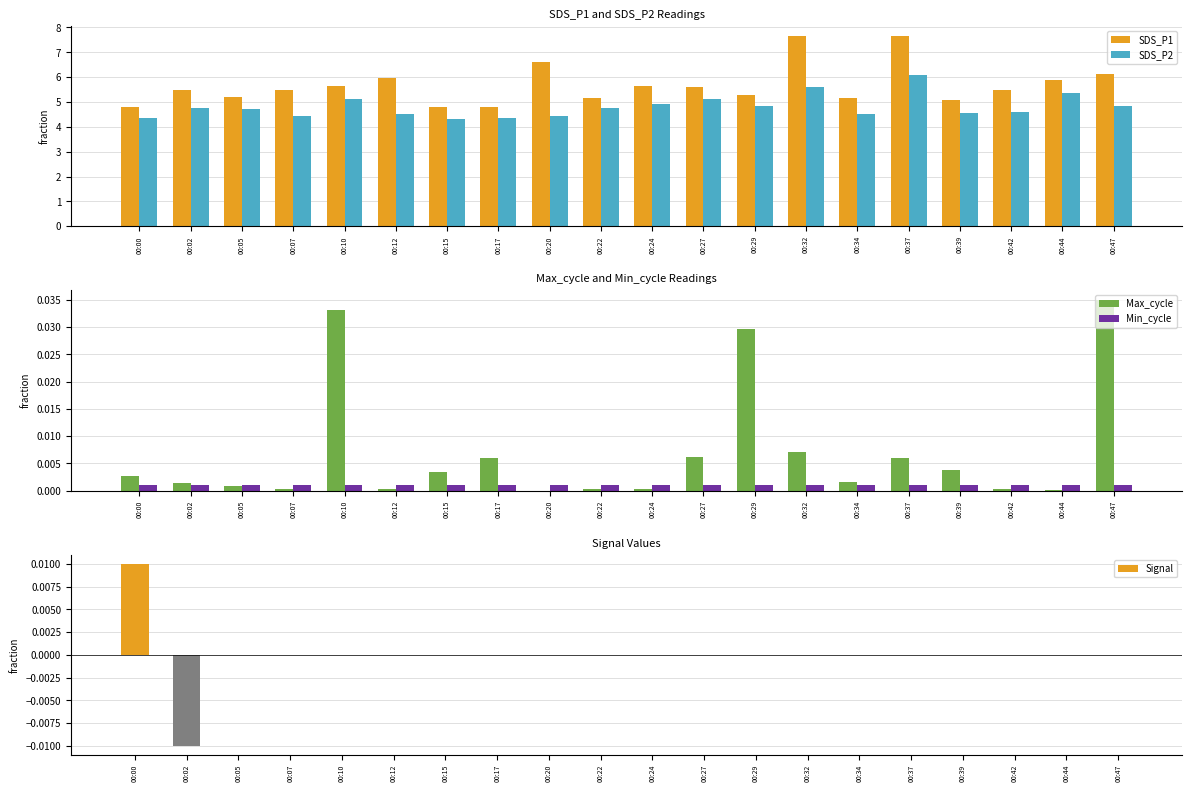

Count the number of categories in the chart.

20